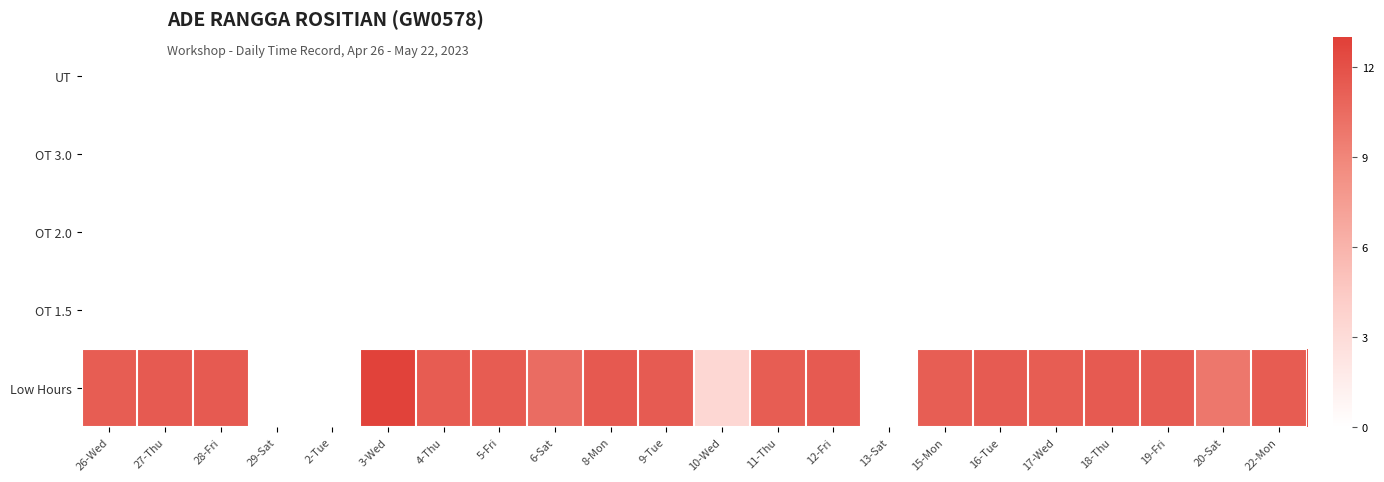

Which label corresponds to the smallest value in the chart?

29-Sat